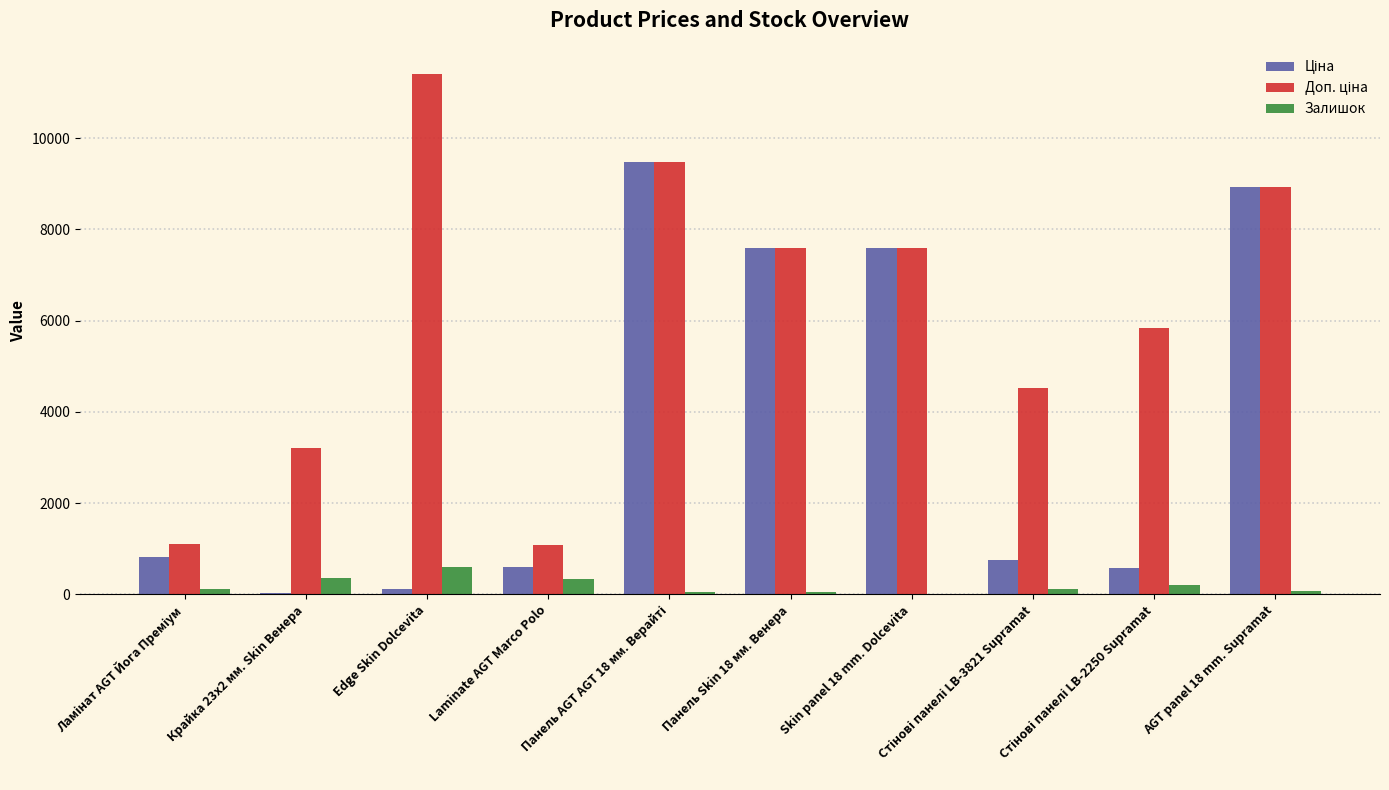

What is the average value of the Доп. ціна series?

6077.0